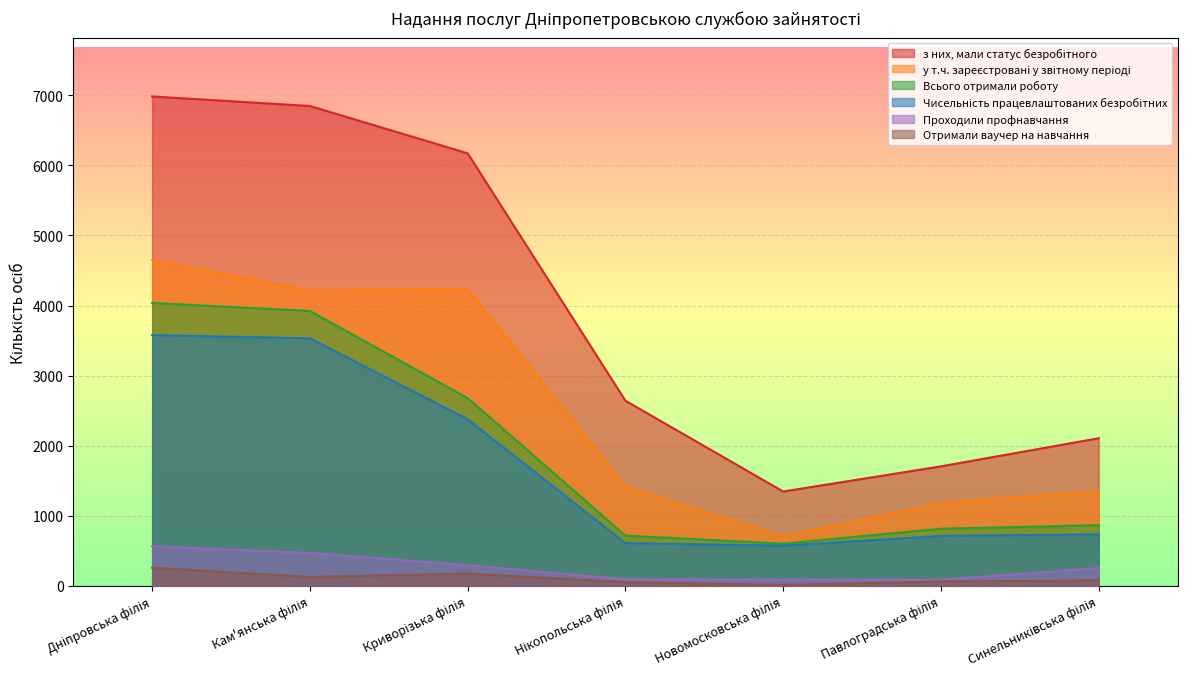

What is the difference between the highest and lowest values at Павлоградська філія?

1642